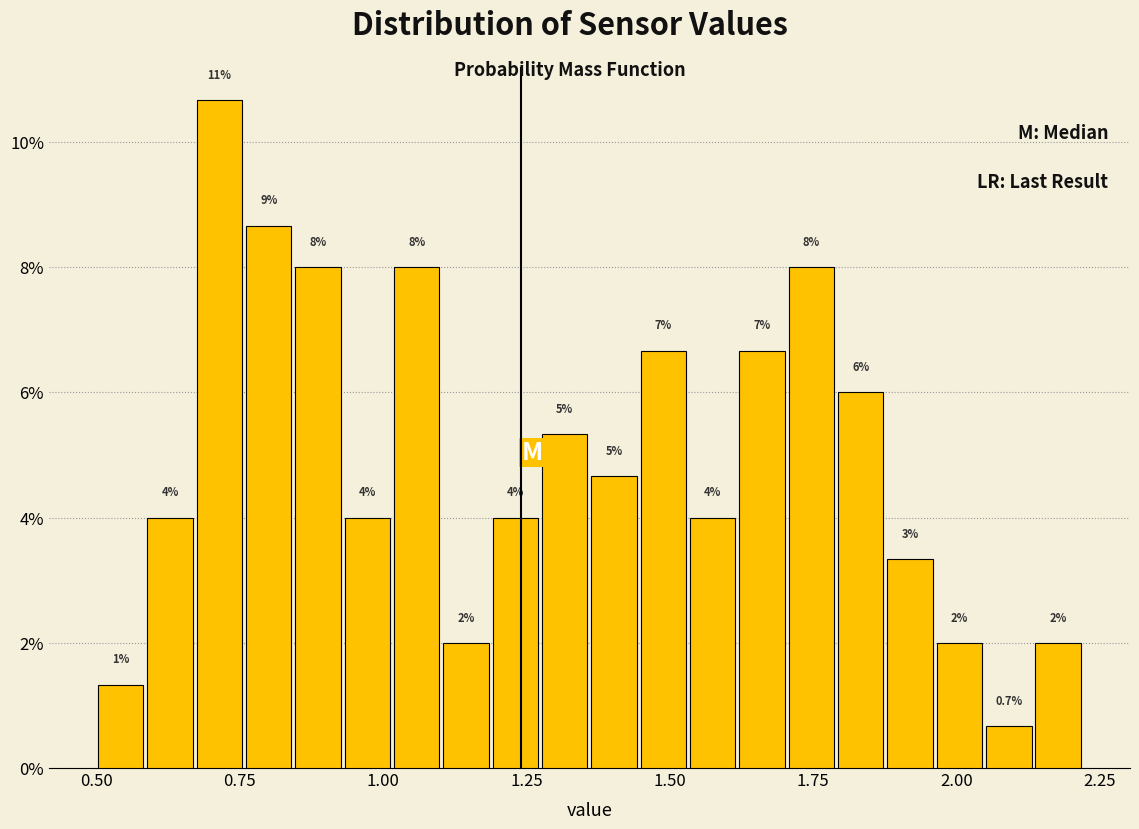

Around what value on the x-axis is the tallest bar? Give the approximate position of its centre, as read against the axis.

0.70